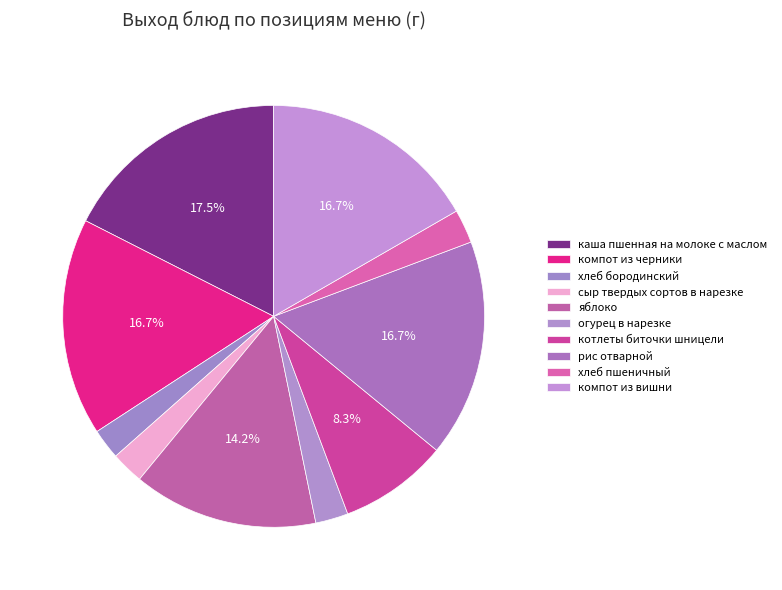

Is there any slice that represents more than half of the pie?

No